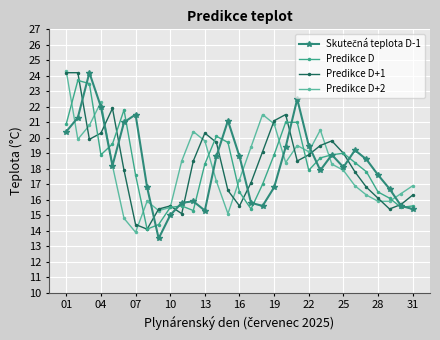

How many categories are shown in the chart?

31